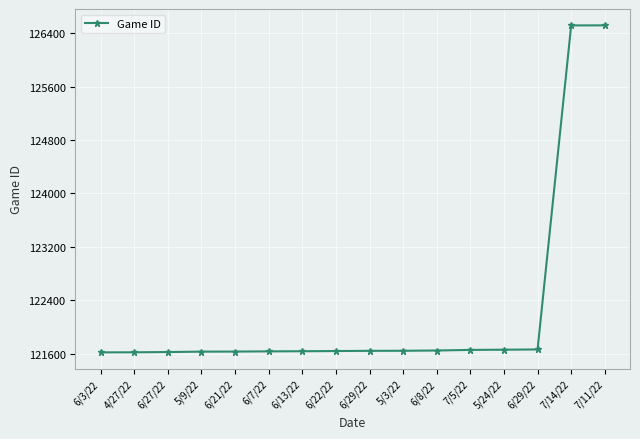

At which label is the value closest to 124067?

6/29/22